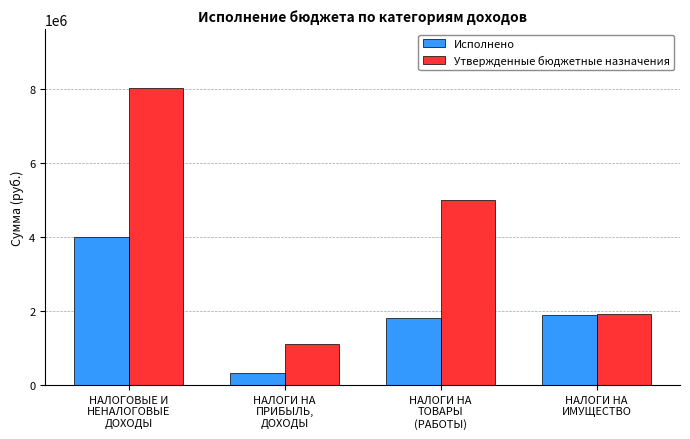

How many values in the Исполнено series exceed 1877587?

2